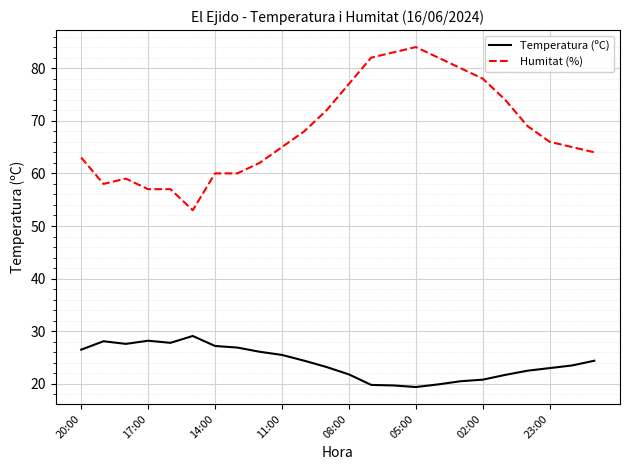

What is the difference between the maximum and minimum values in the Temperatura (ºC) series?

9.7